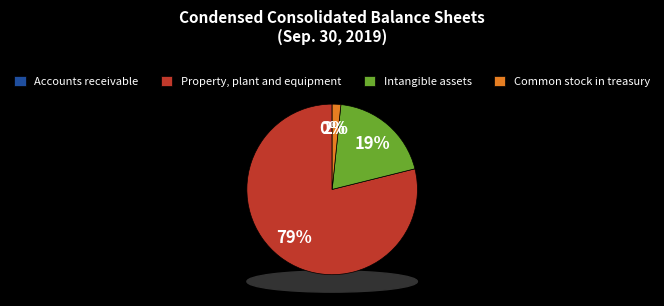

True or false: Accounts receivable accounts for 1% of the total.

False